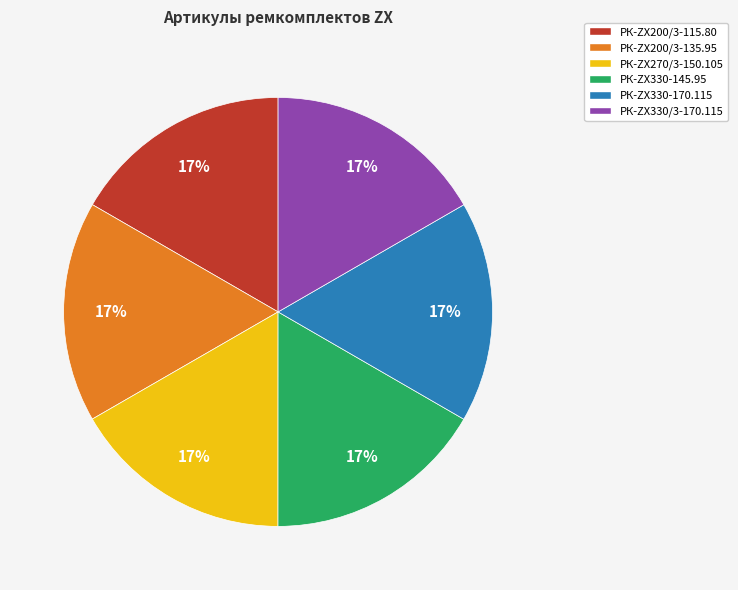

Combined, do РК-ZX270/3-150.105 and РК-ZX330/3-170.115 account for over 50%?

No